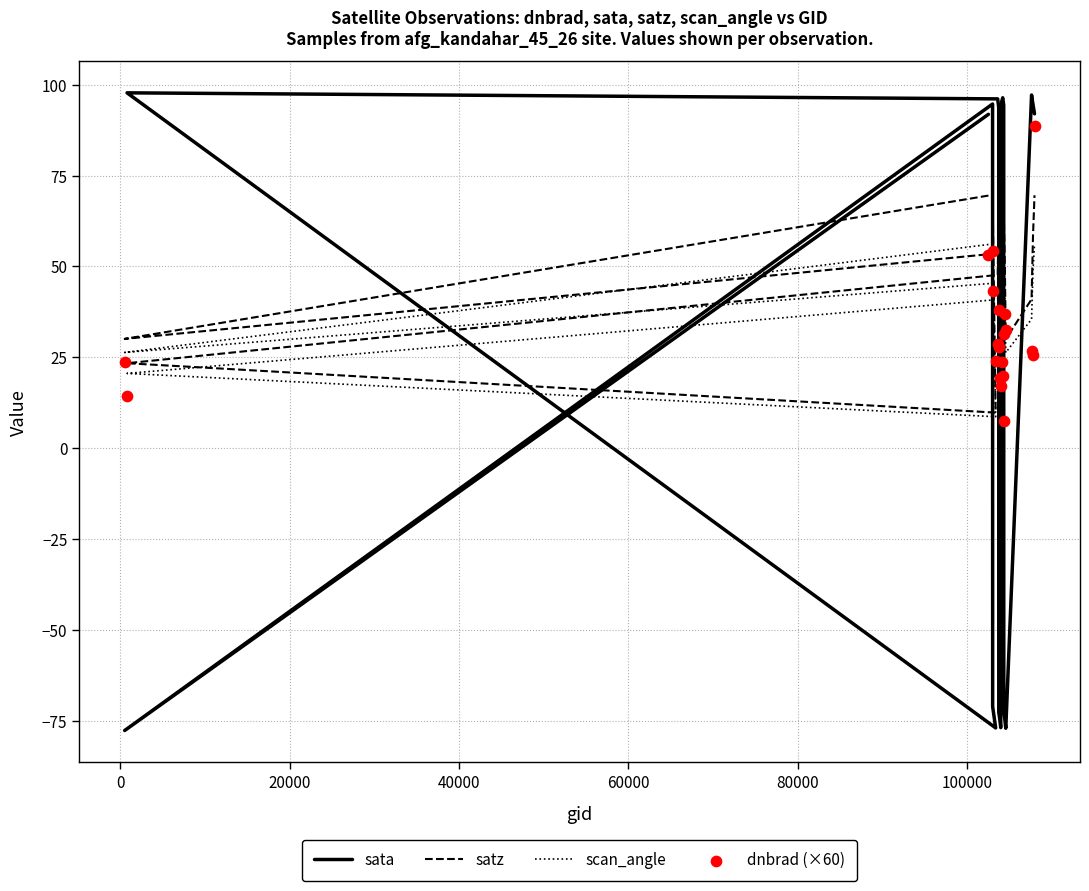

What are all the series names shown in the legend?

sata, satz, scan_angle, dnbrad (×60)